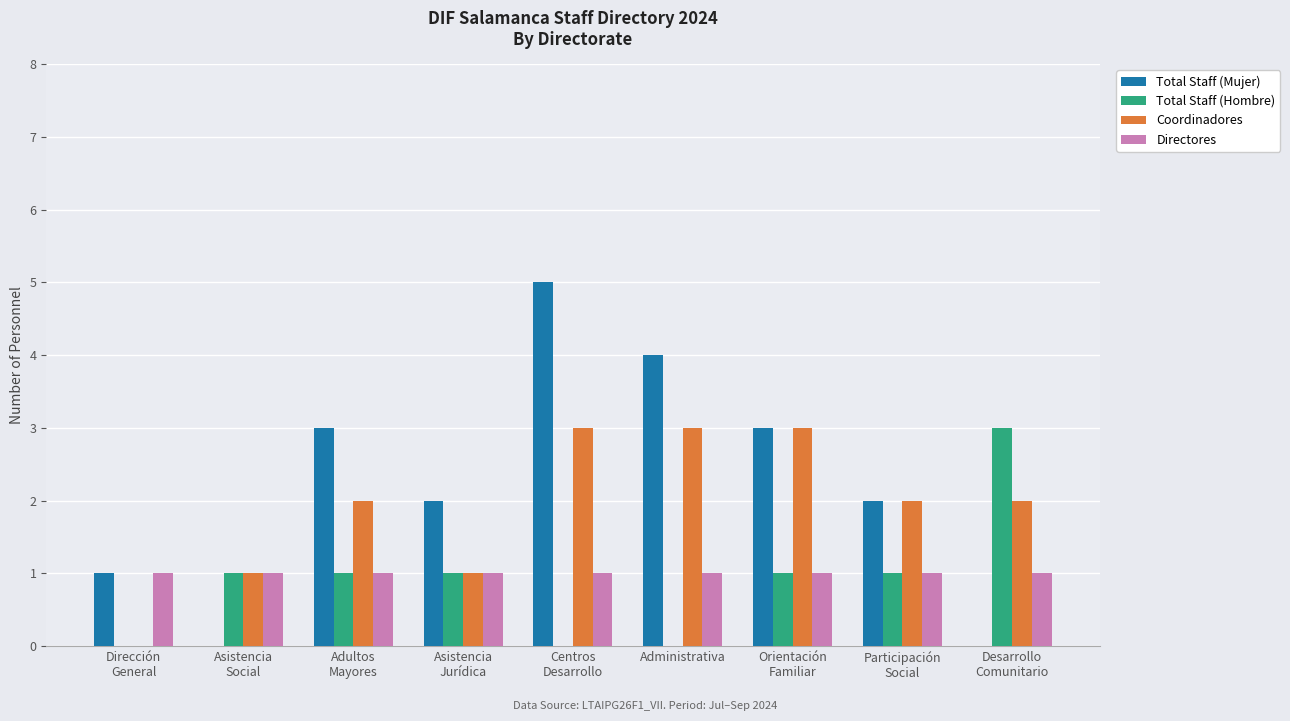

What value does the Directores series have at Dirección
General?

1